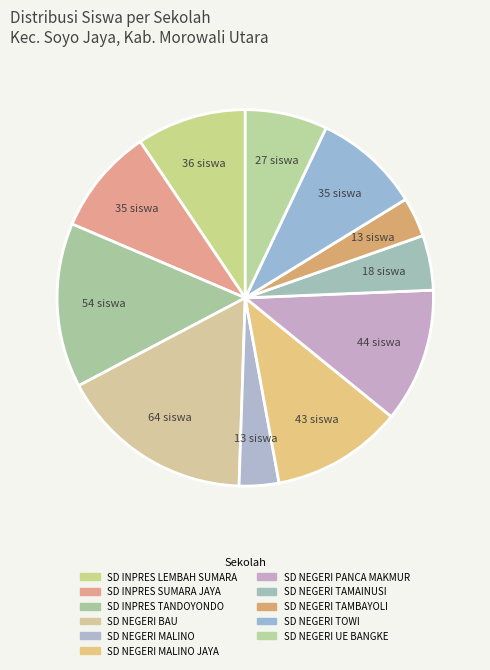

Count the number of slices in the pie.

11